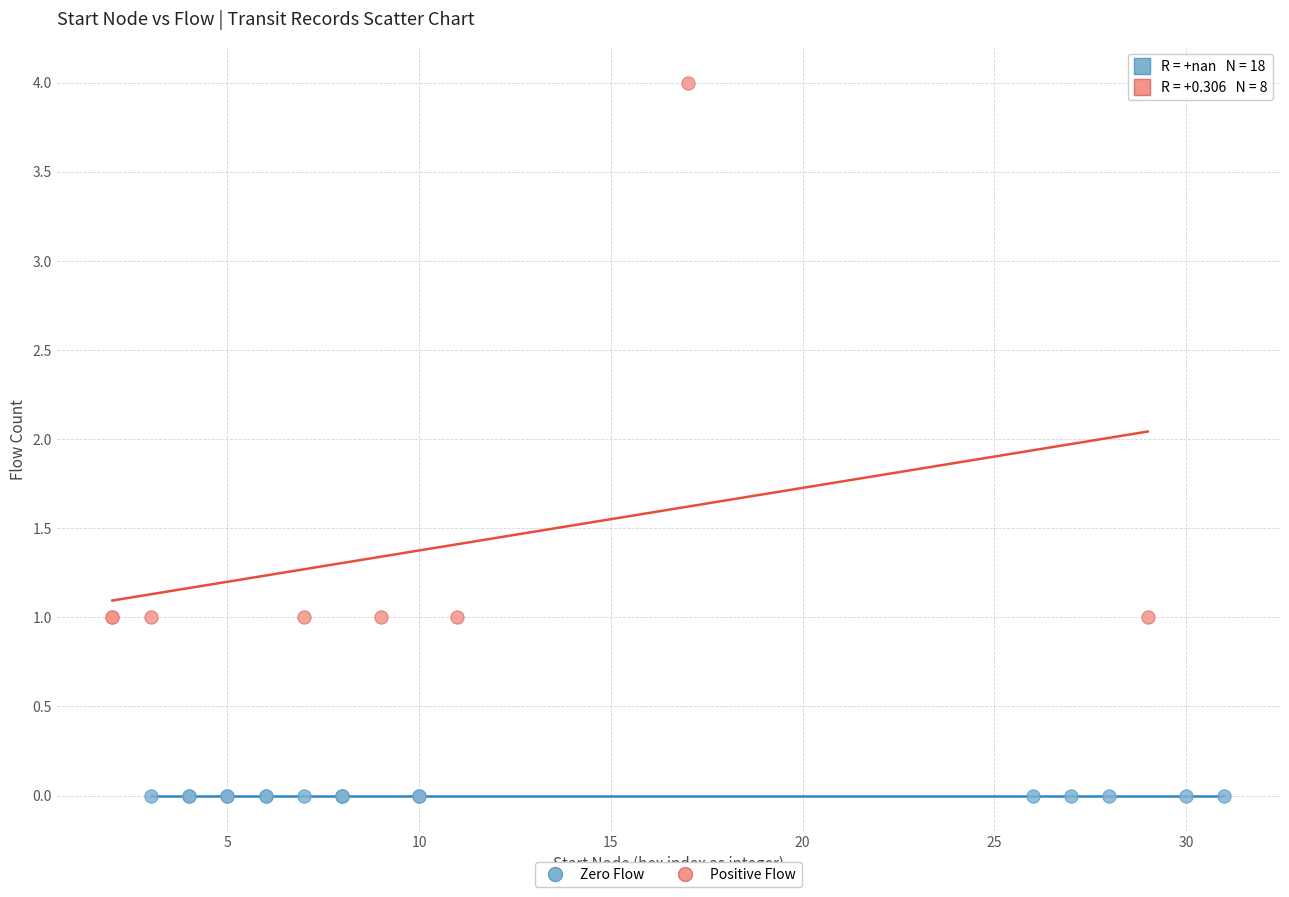

What are all the series names shown in the legend?

Zero Flow, Positive Flow